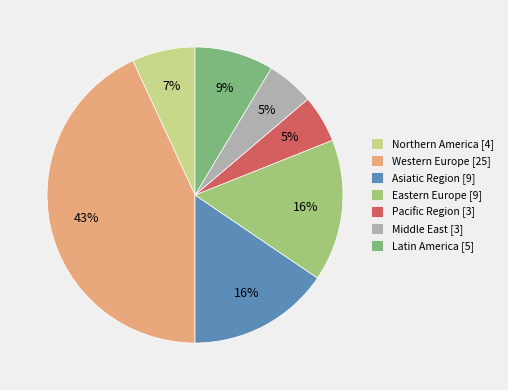

To the nearest percent, what is the combined percentage of Pacific Region and Western Europe?

48%